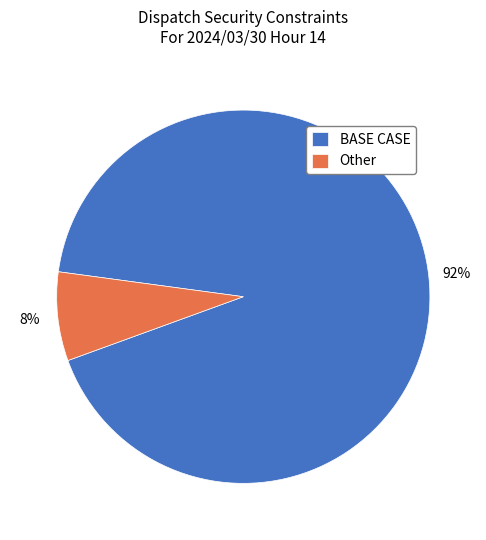

How many slices are in this pie chart?

2